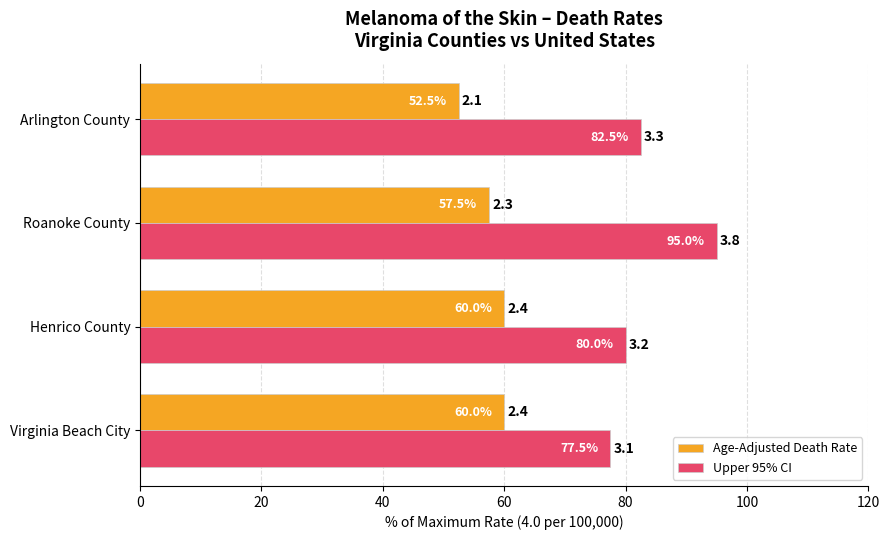

List the series in order of their peak value, highest first.

Upper 95% CI, Age-Adjusted Death Rate